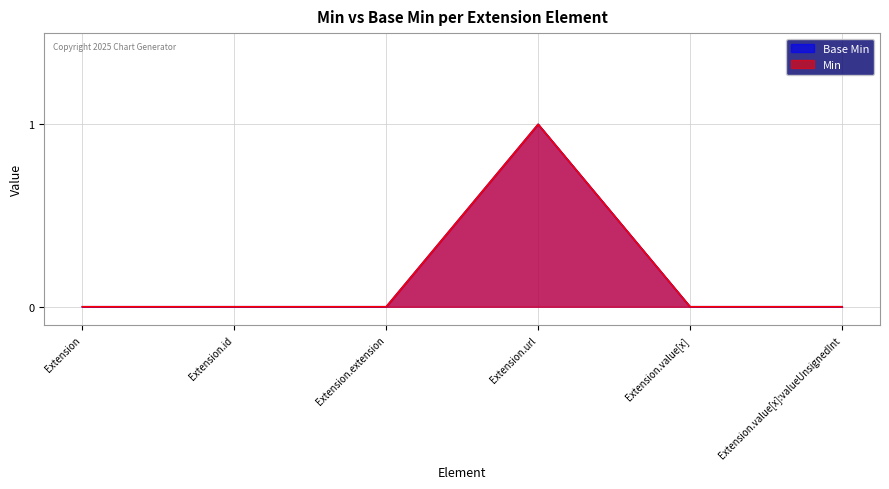

Is the value of Min at Extension.url greater than the value of Base Min at Extension.id?

Yes